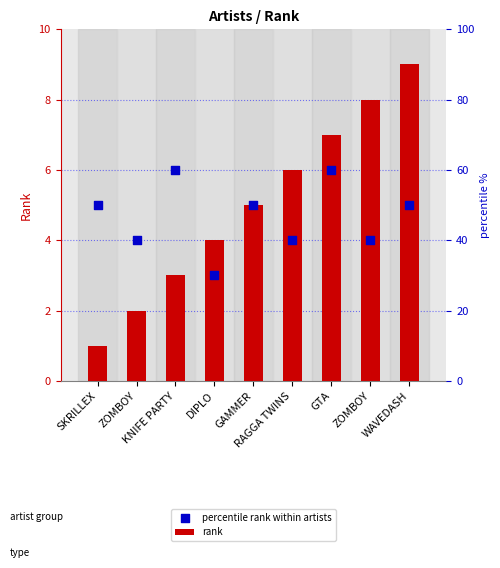

At how many categories does at least one series exceed 3?

9